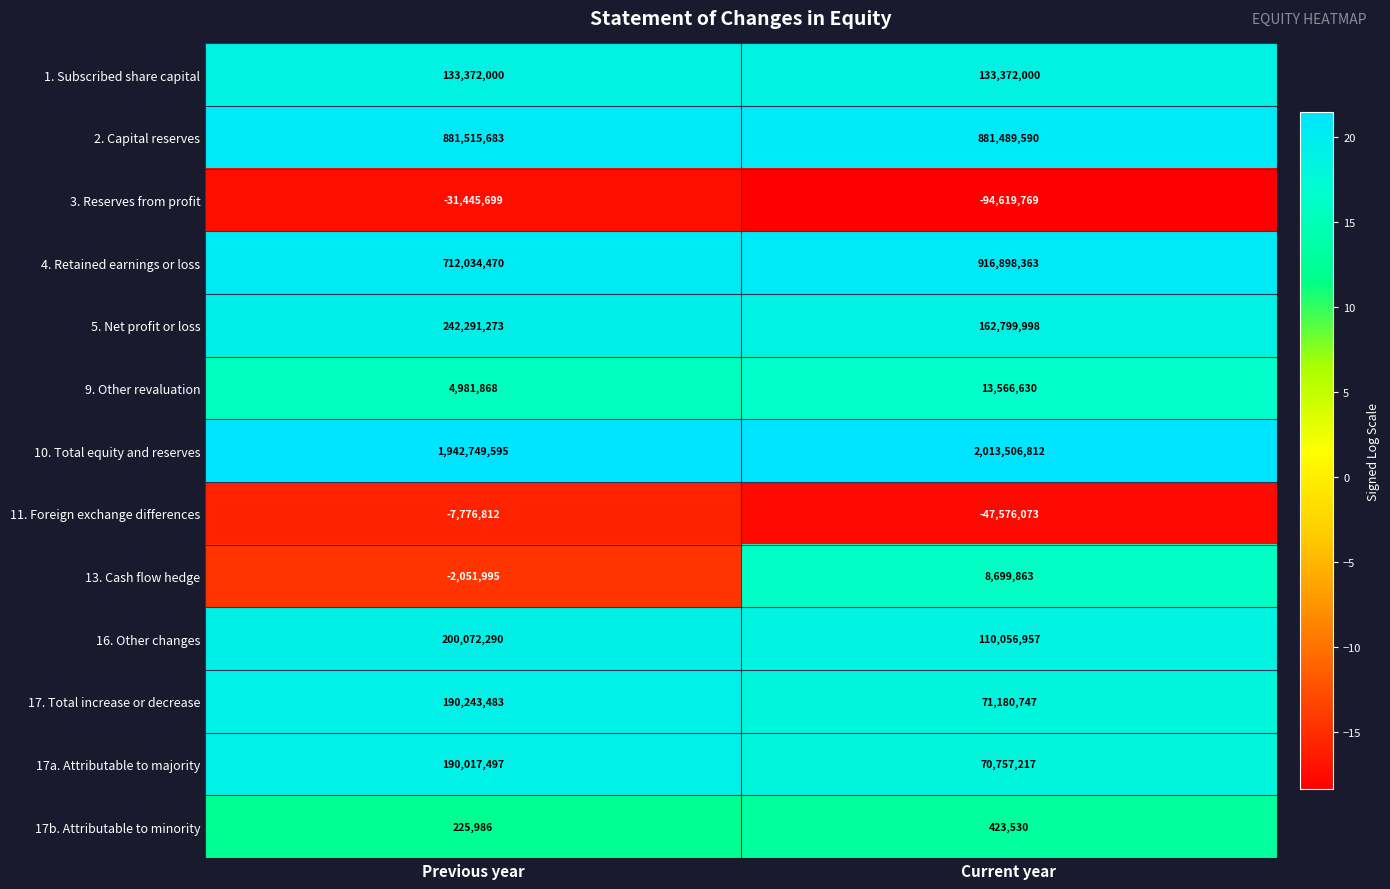

The value of 5. Net profit or loss at Current year is 51823455. True or false?

False